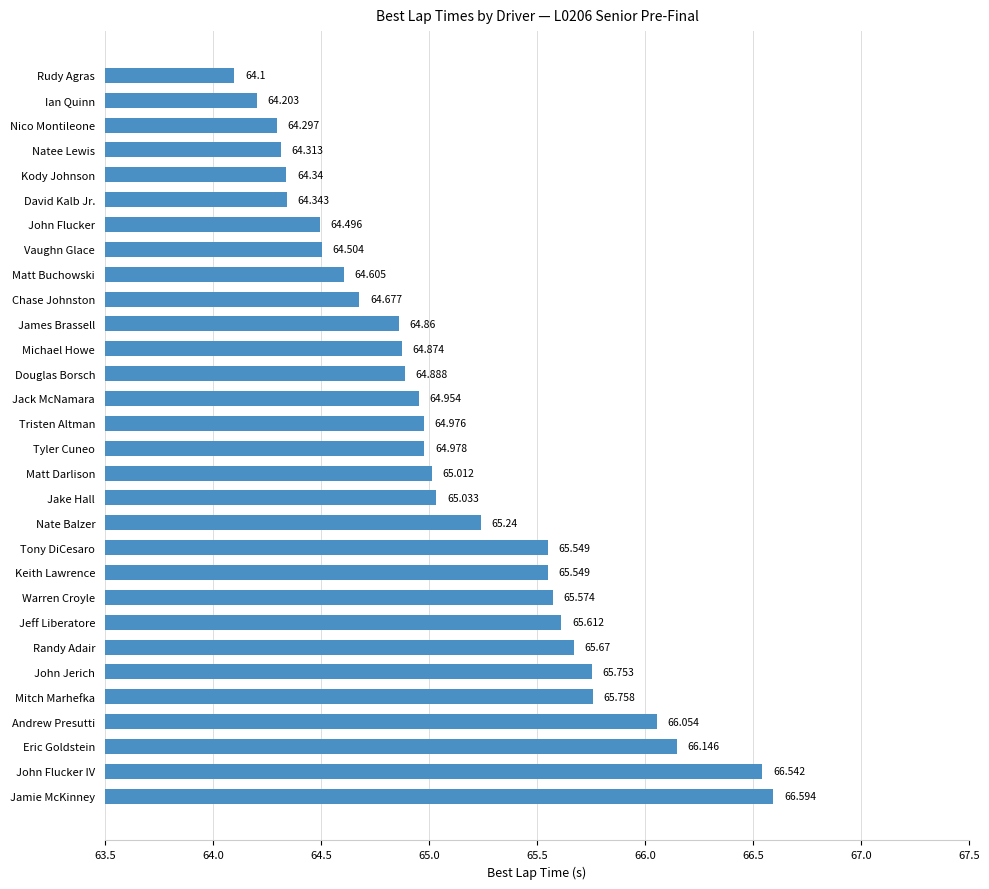

At which category does the chart reach its minimum across all series?

Rudy Agras